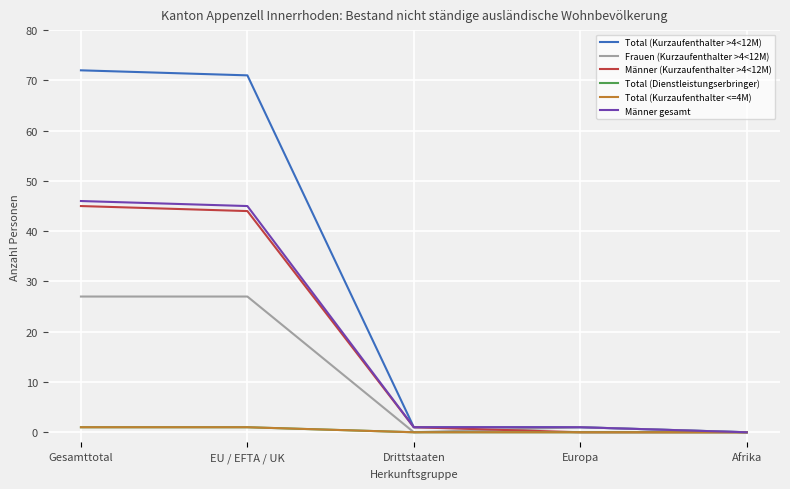

True or false: Männer gesamt and Total (Dienstleistungserbringer) intersect in this chart.

False